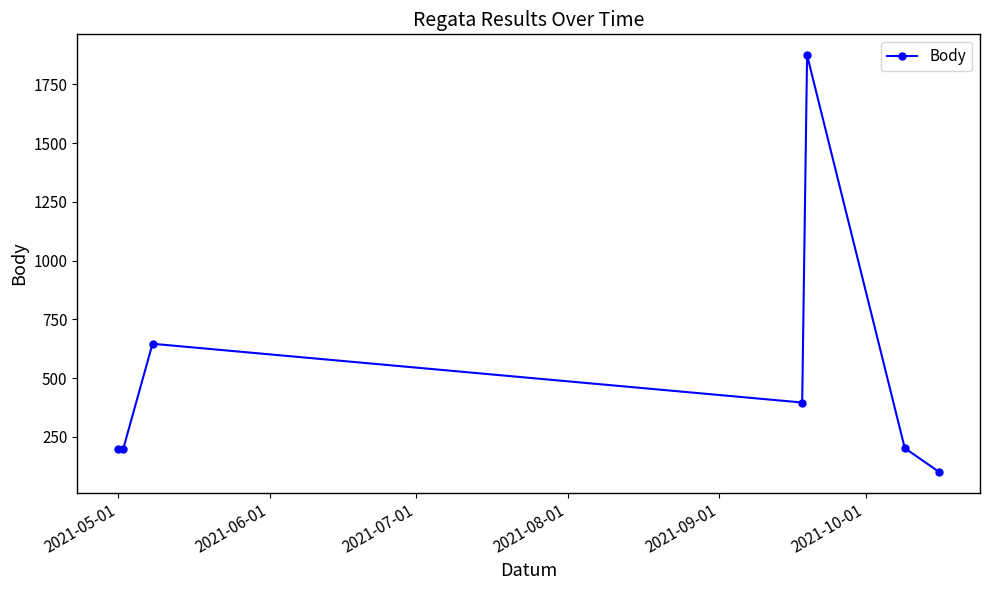

How many series are shown in this chart?

1